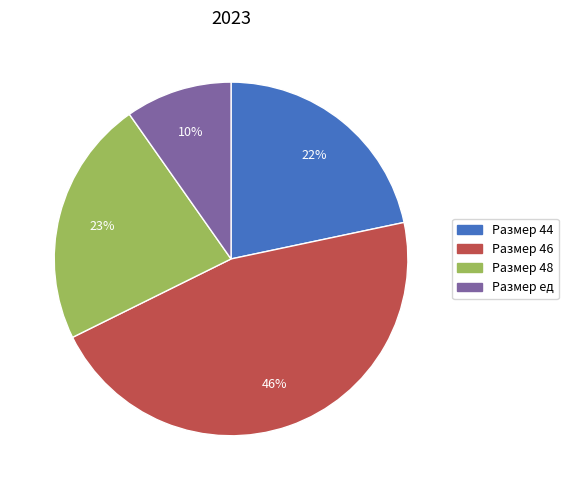

Does any single category account for the majority?

No